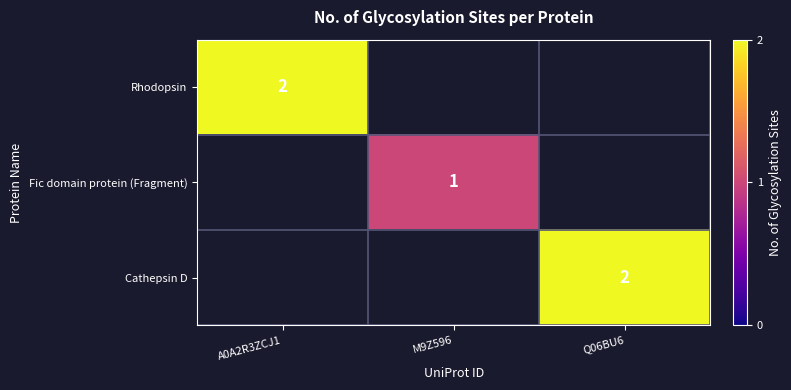

The Cathepsin D series shows 2 at Q06BU6. True or false?

True